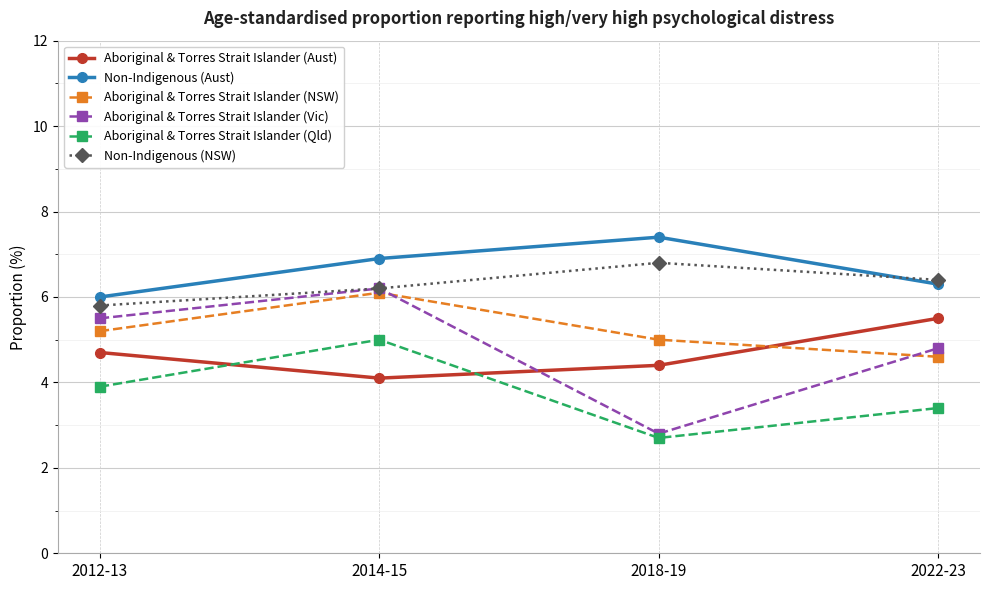

At how many categories does at least one series exceed 3?

4